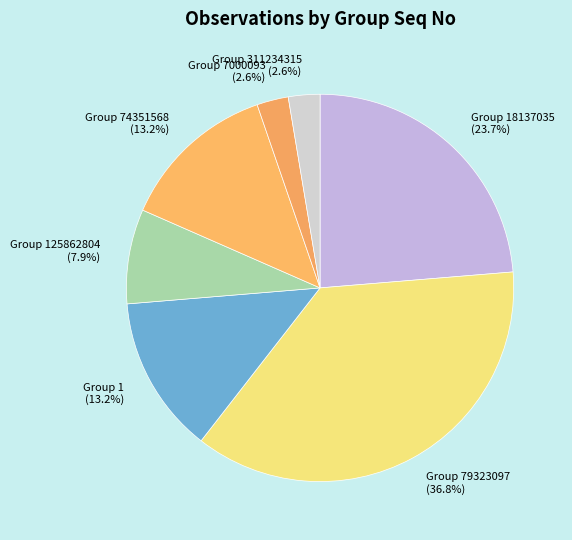

Is there a majority slice in this chart?

No